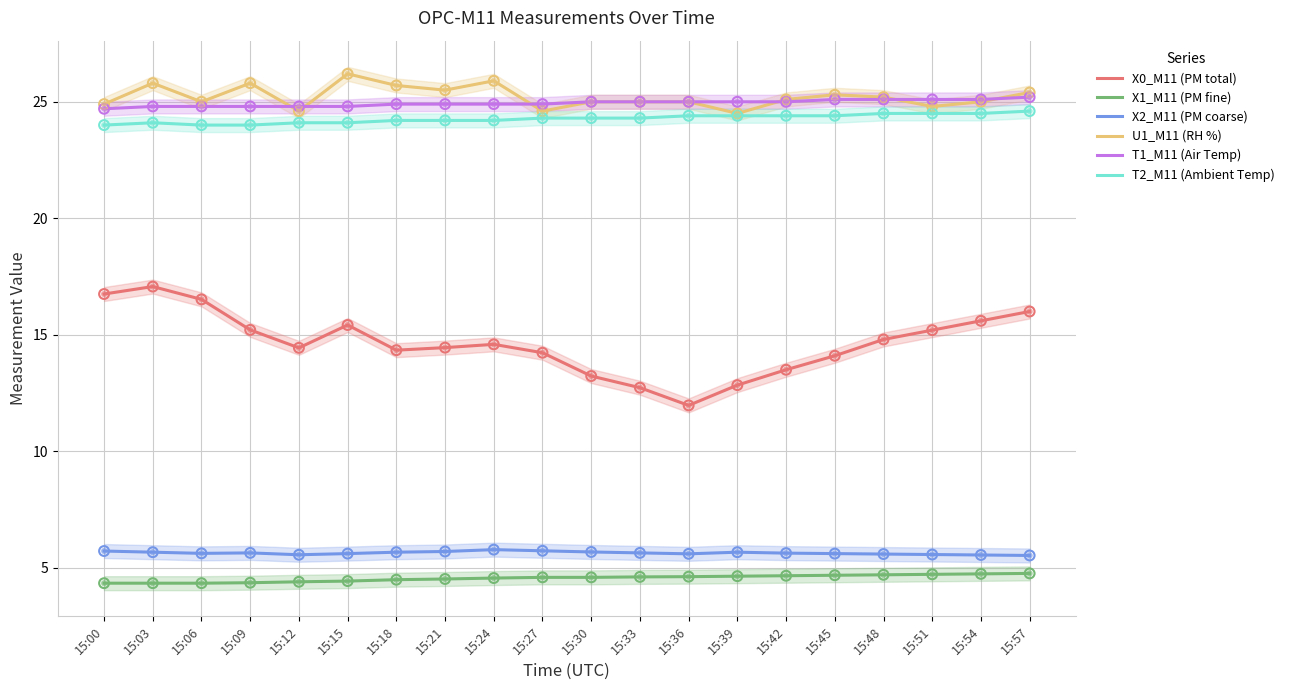

At how many categories does at least one series exceed 18?

20